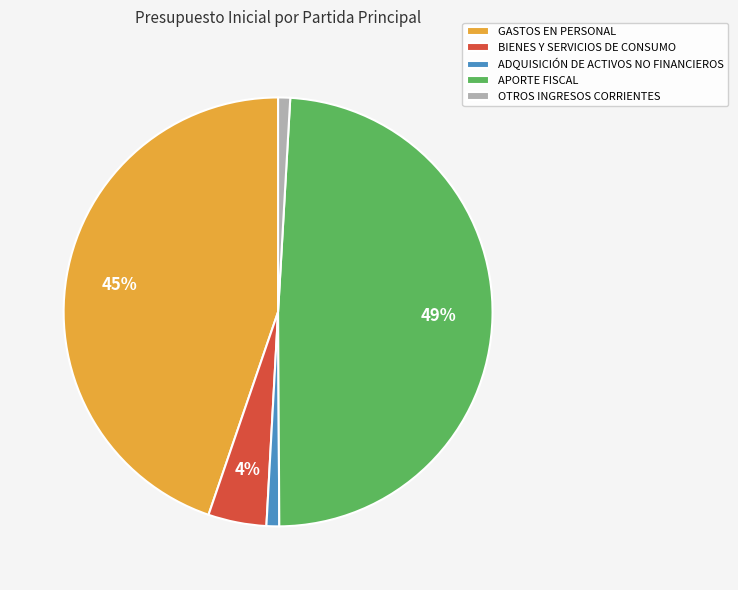

Count the number of slices in the pie.

5